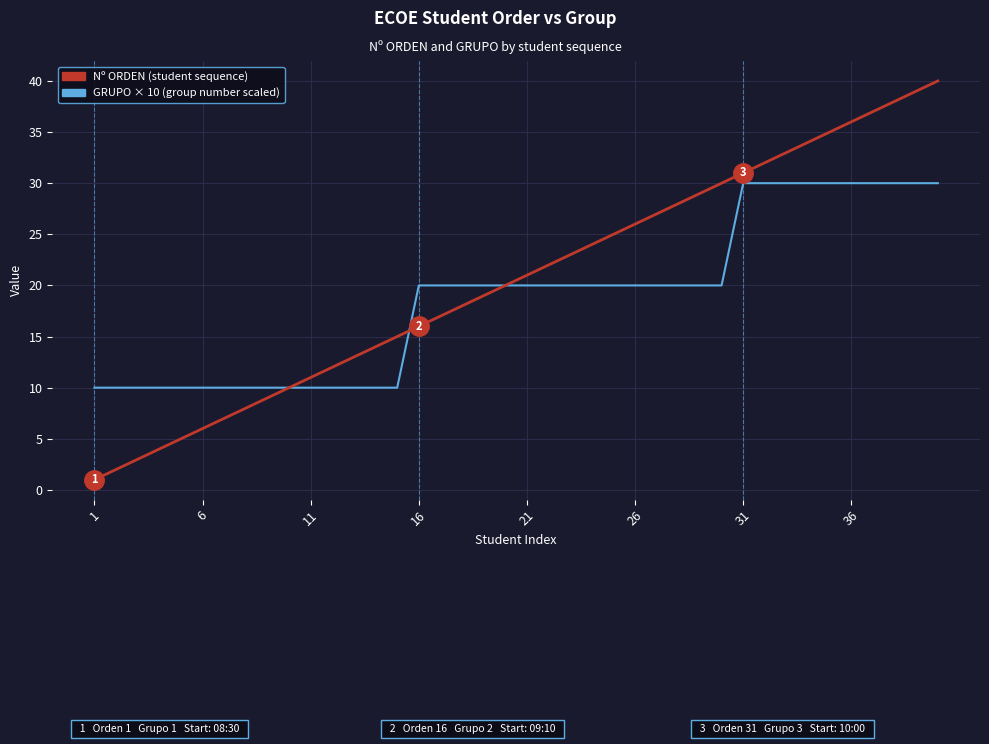

Rank the series by their maximum value, from highest to lowest.

Nº ORDEN (student sequence), GRUPO × 10 (group number scaled)